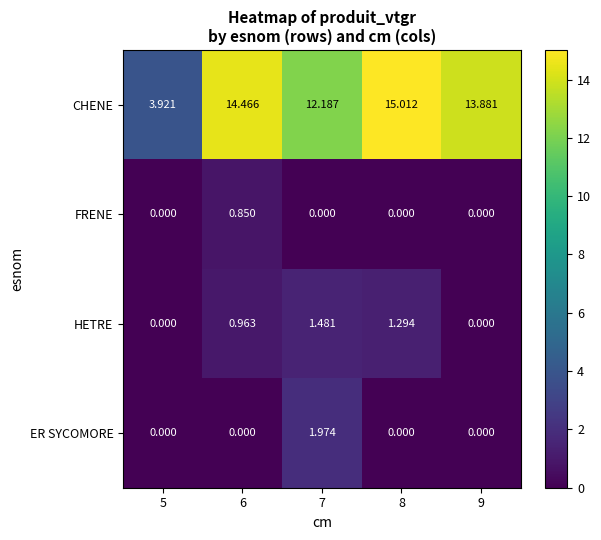

Which series has the widest spread of values?

CHENE